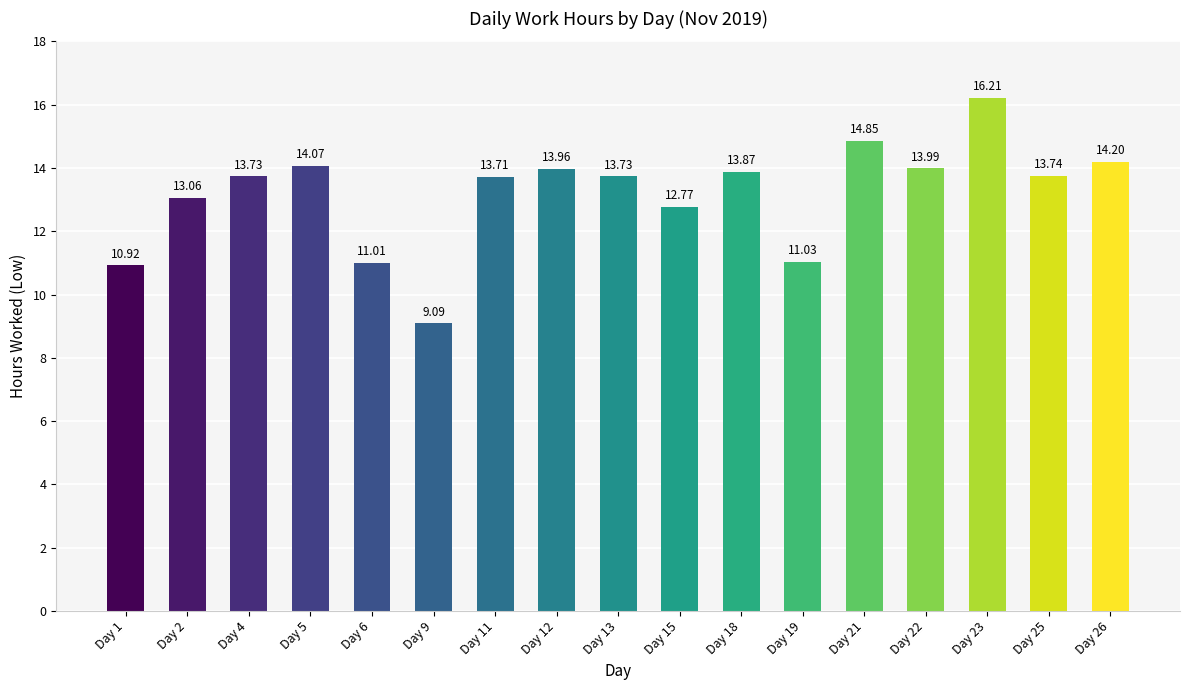

Which label corresponds to the smallest value in the chart?

Day 9